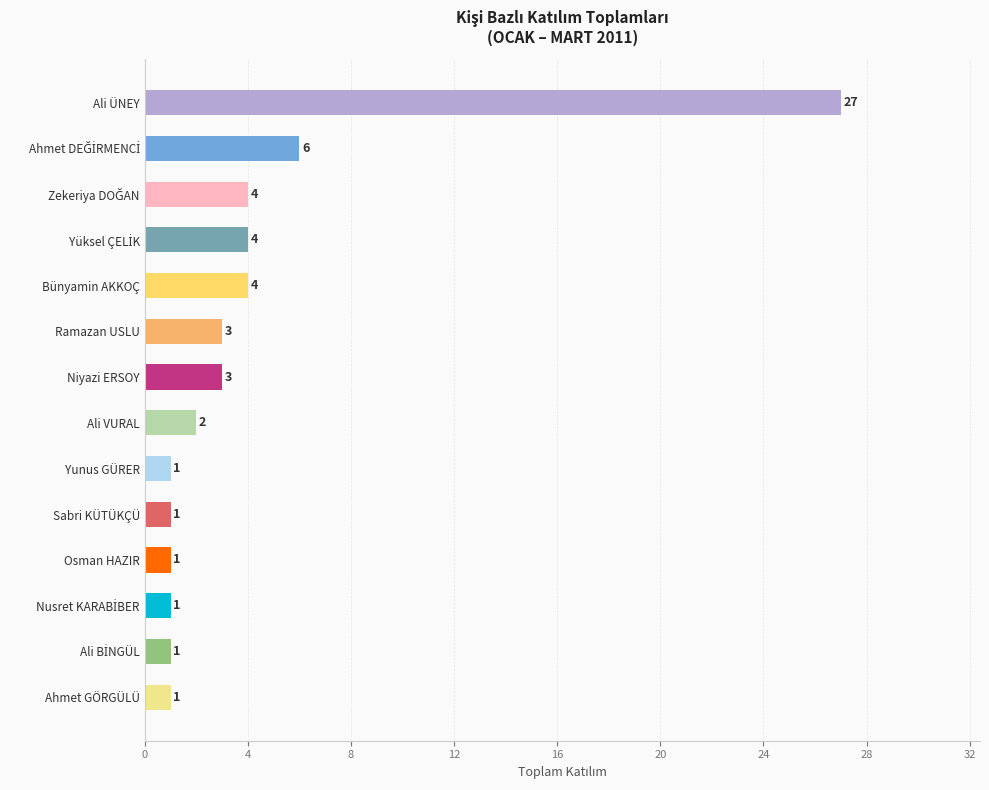

What is the average value?

4